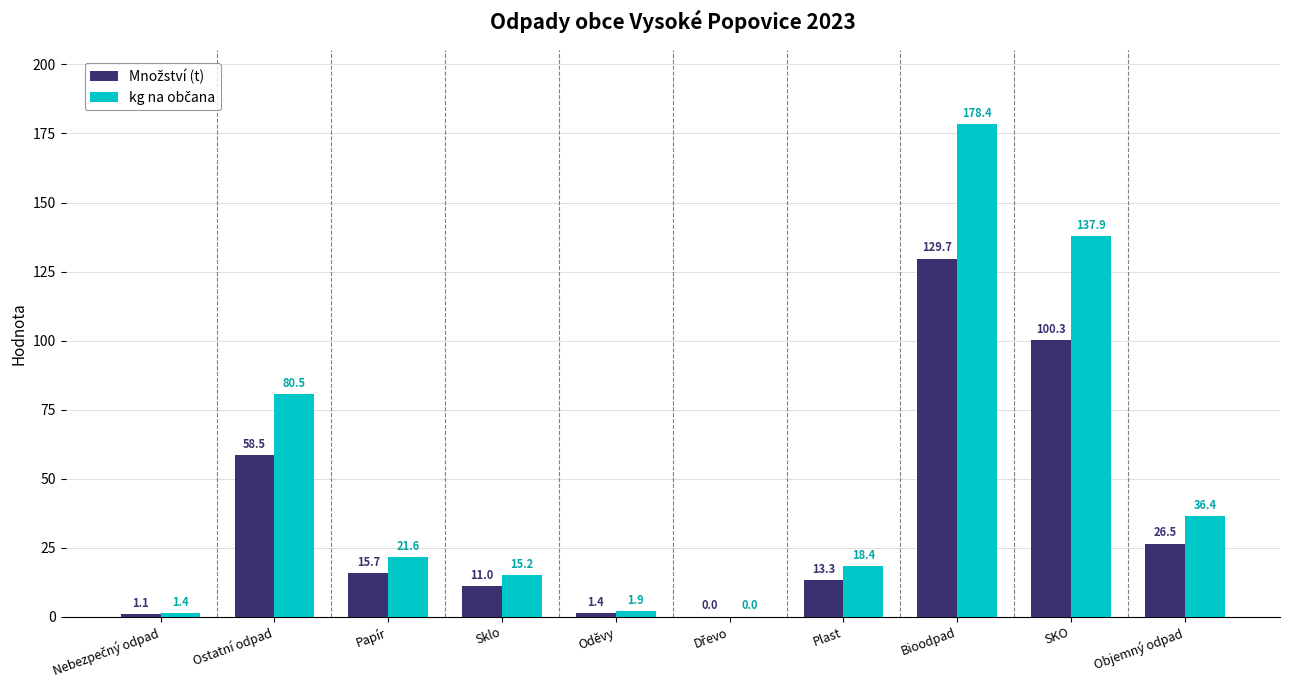

At which category does the chart reach its peak across all series?

Bioodpad